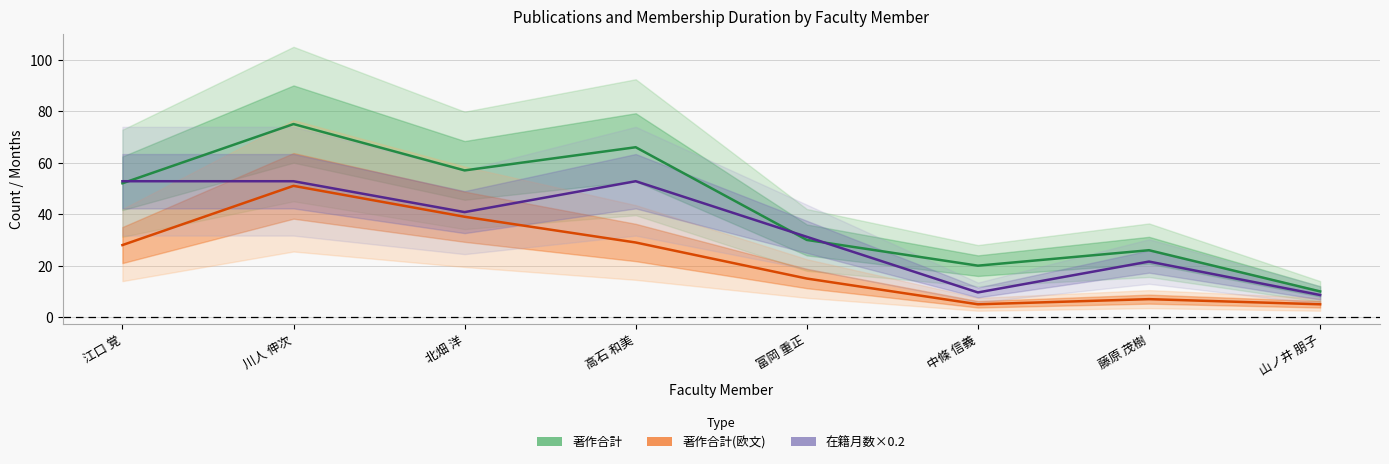

Between 藤原 茂樹 and 北畑 洋, which is larger?

北畑 洋